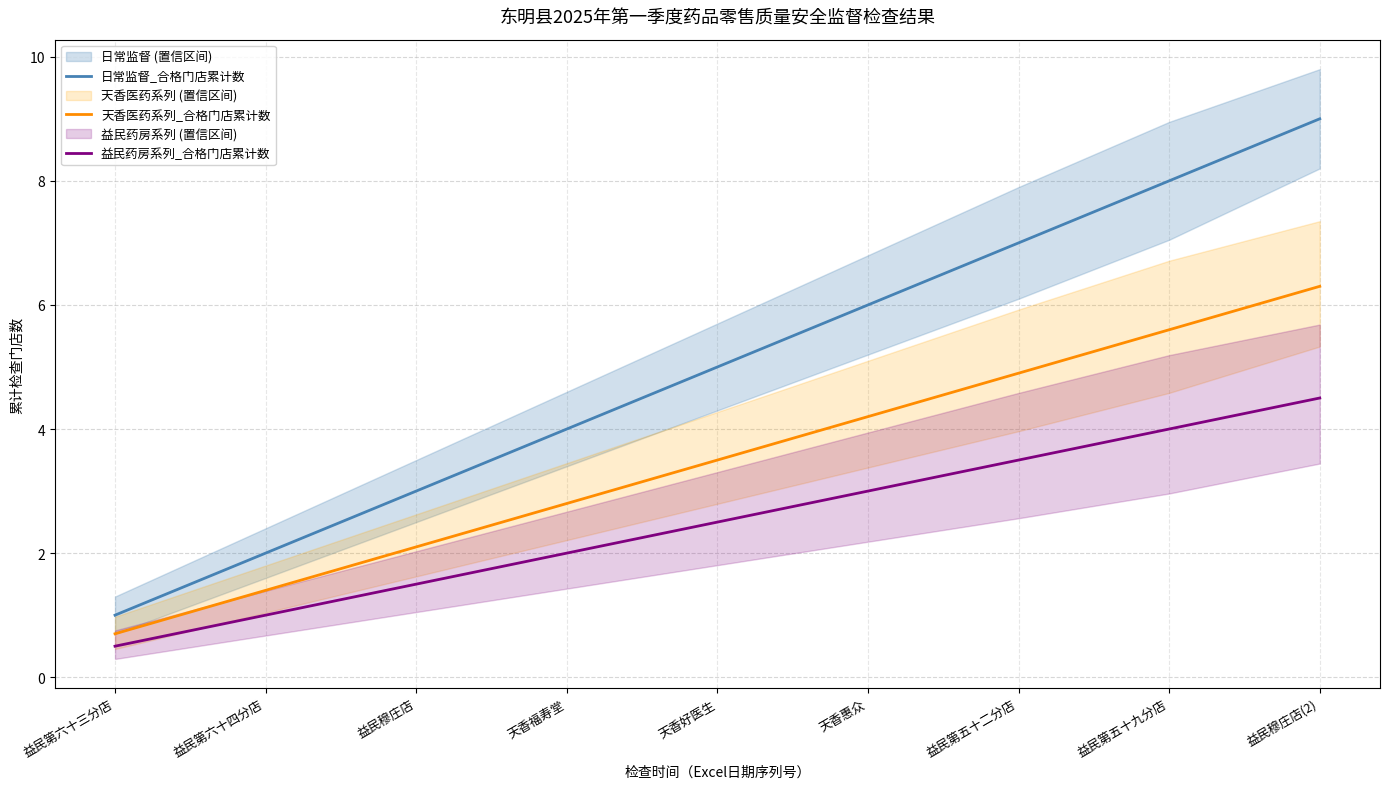

At which category is the sum across all series the highest?

益民穆庄店(2)